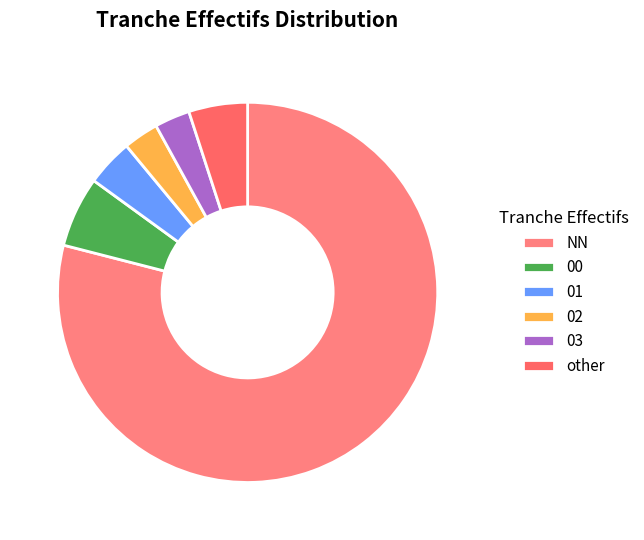

Is it true that 02 is 1% of the pie?

False